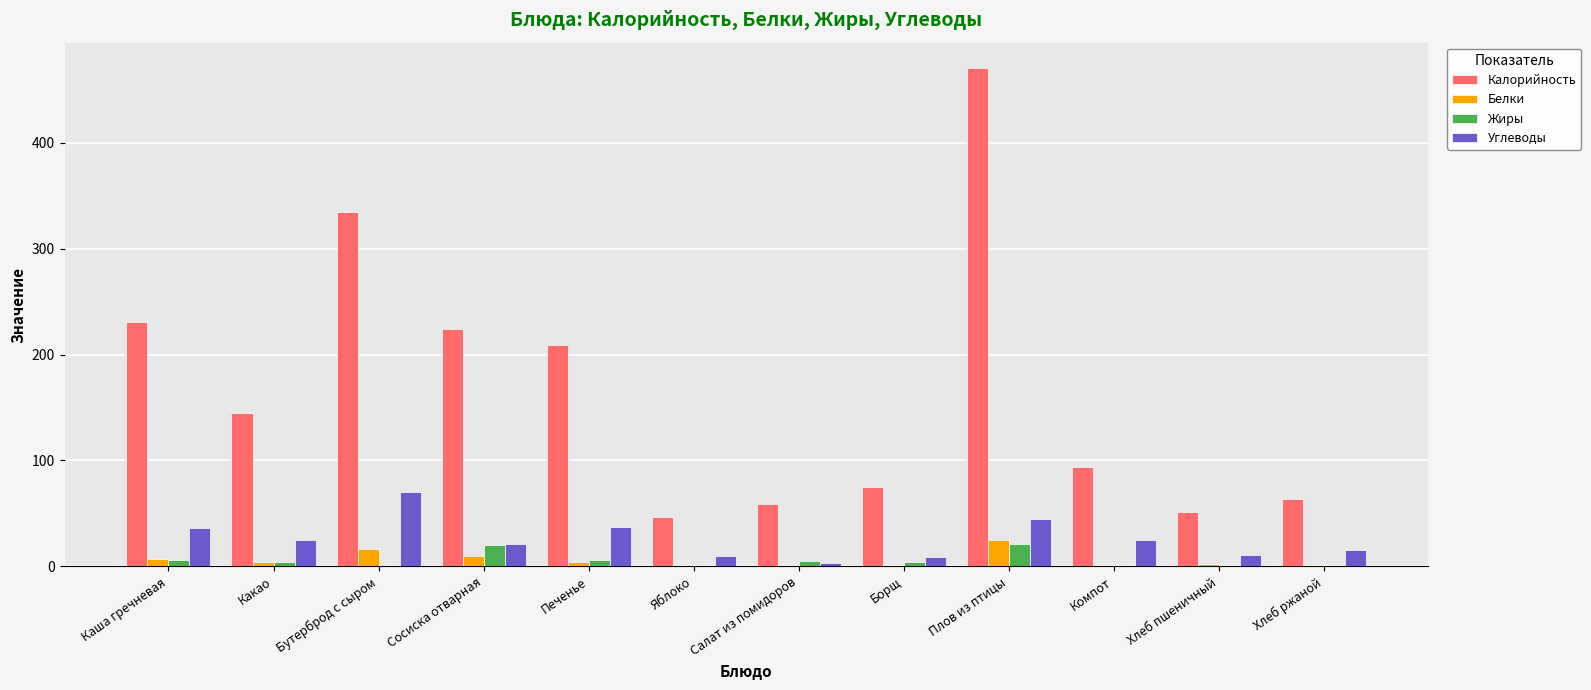

What is the sum of all Калорийность values?

2004.8